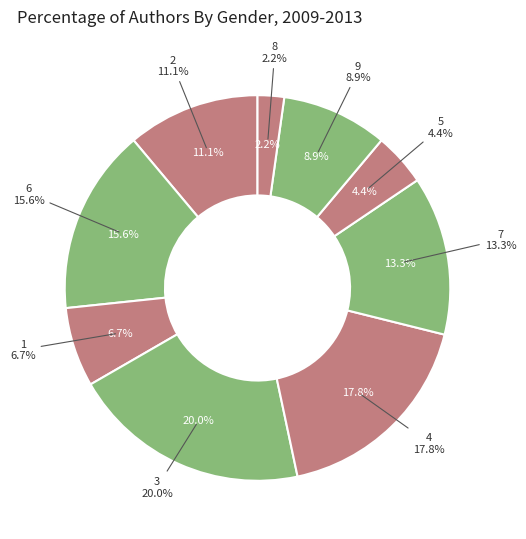

To the nearest percent, what is the average slice percentage?

11%